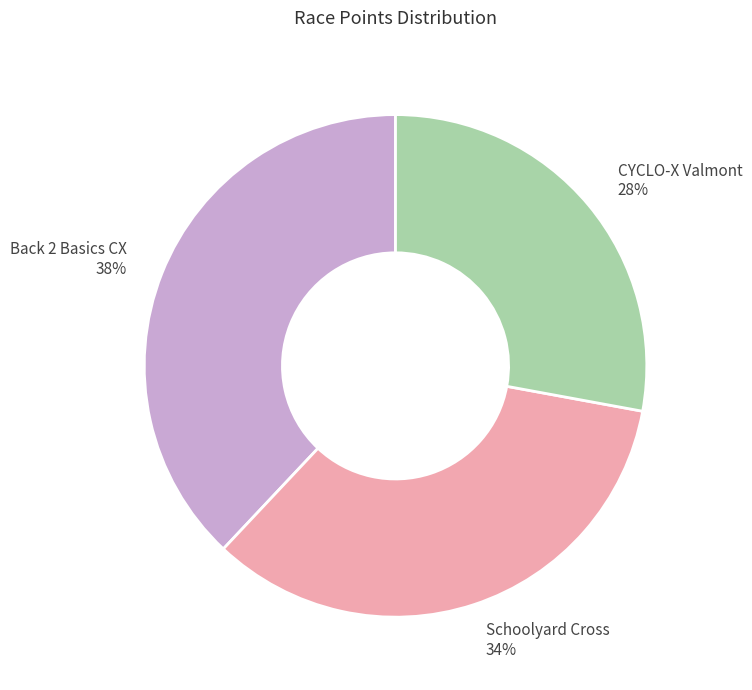

What is the largest slice in the pie chart?

Back 2 Basics CX